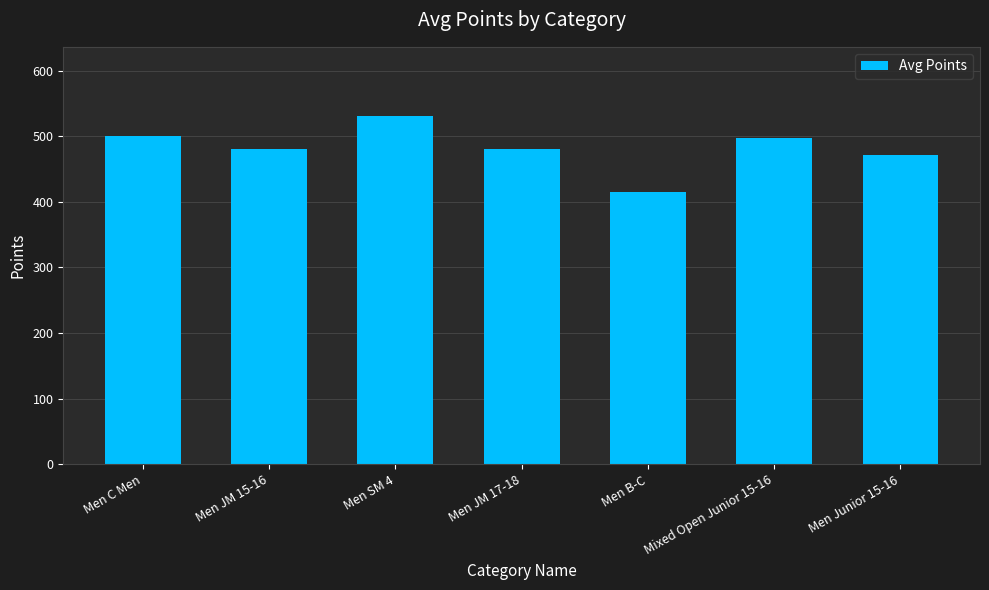

What position from the left is Men SM 4?

3